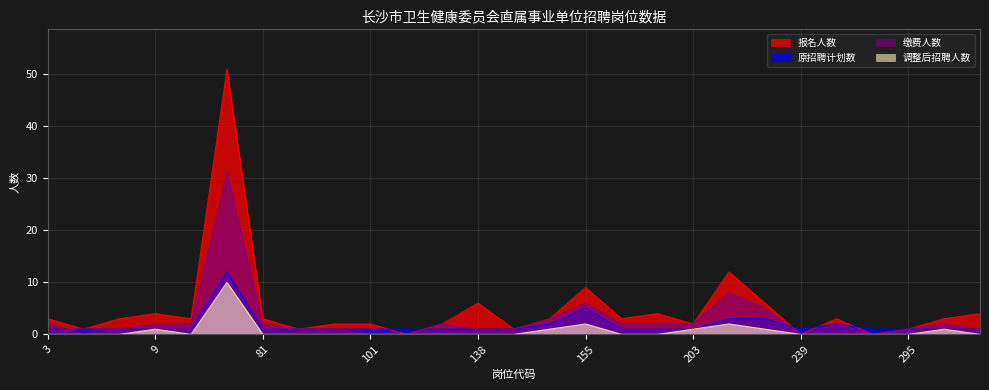

At which category does 原招聘计划数 reach its first local valley?

239